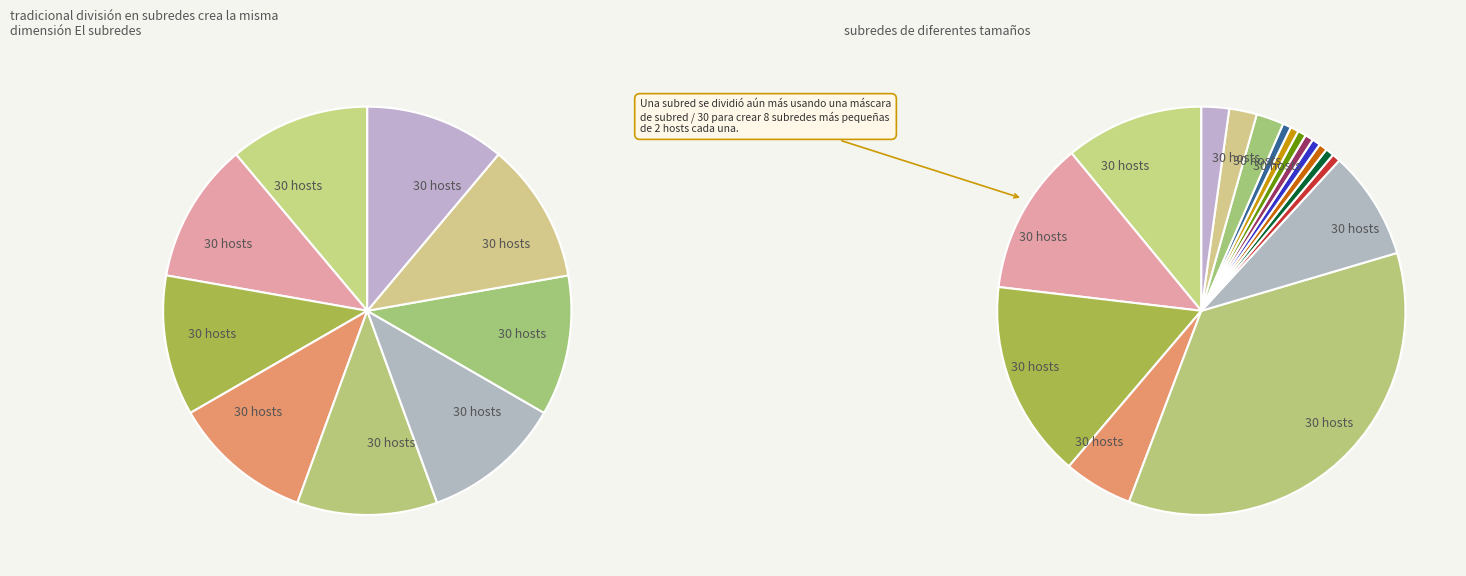

To the nearest percent, what is the difference between the largest and smallest slice percentages?

35%